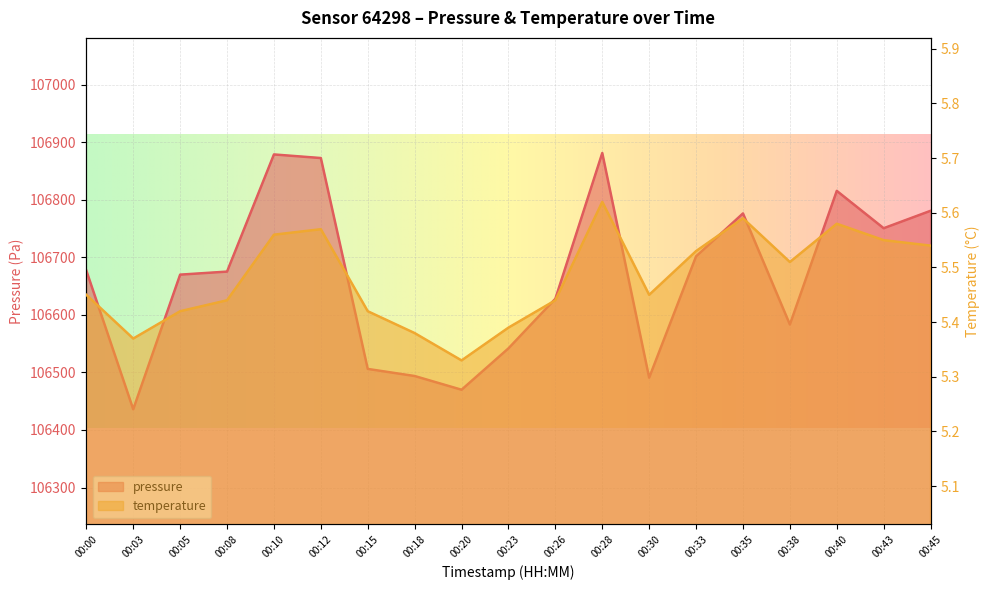

Is the value of pressure at 00:33 greater than the value of temperature at 00:03?

Yes